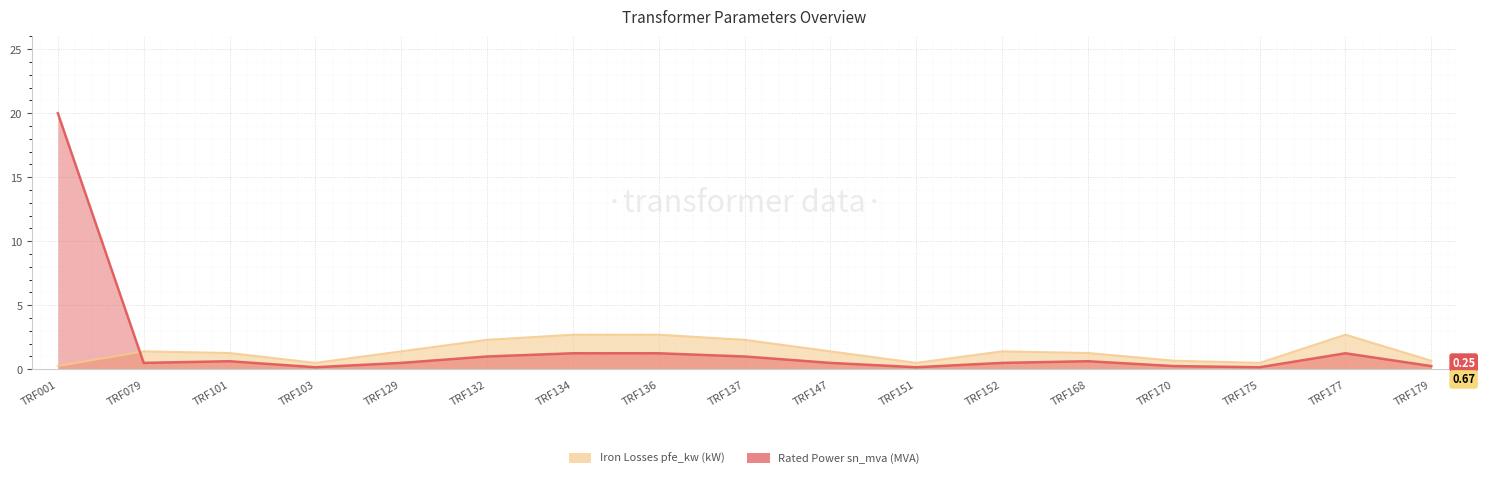

What is the smallest value displayed?

0.2